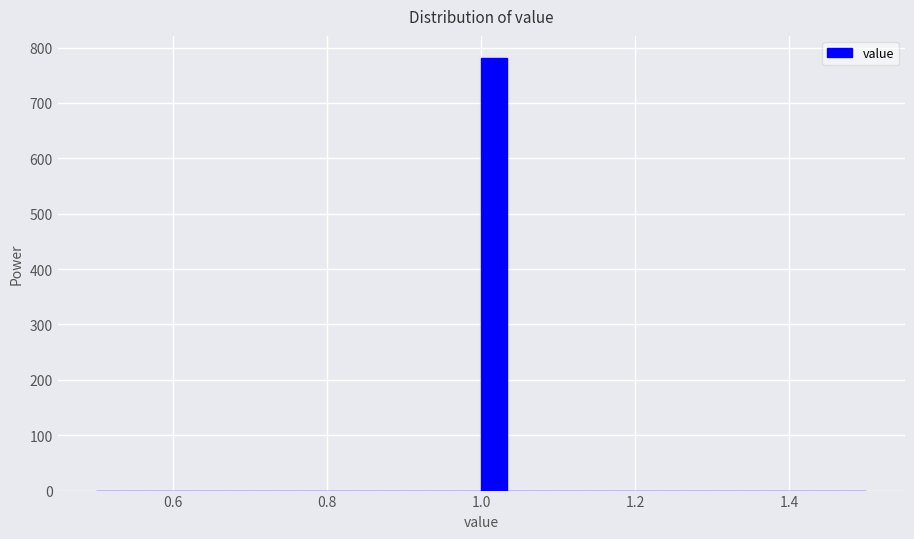

Around what value on the x-axis is the tallest bar? Give the approximate position of its centre, as read against the axis.

1.02